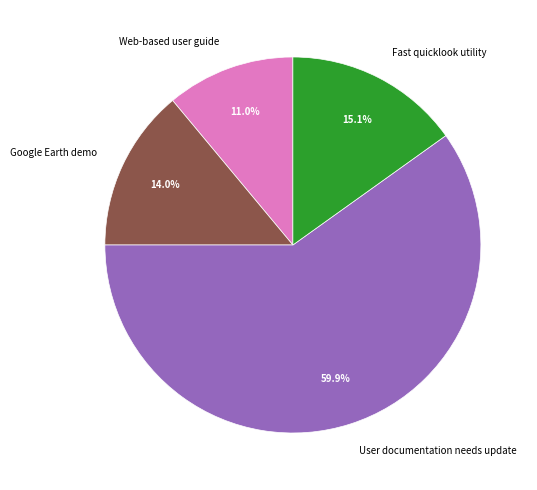

How many segments does this pie chart have?

4